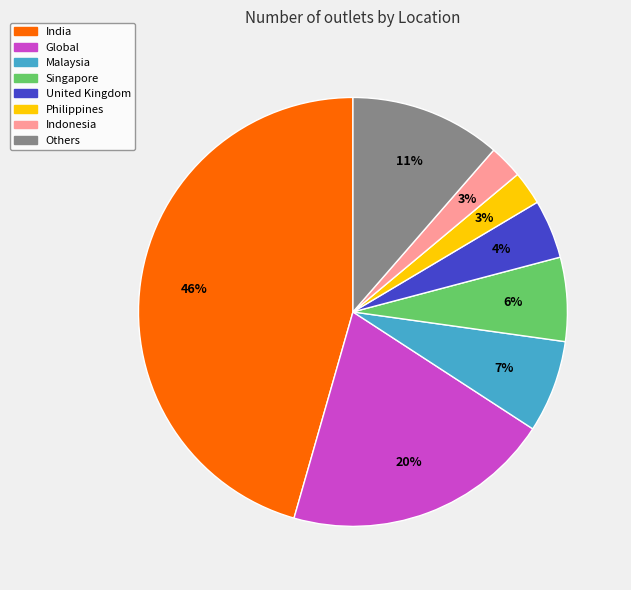

Is there a majority slice in this chart?

No